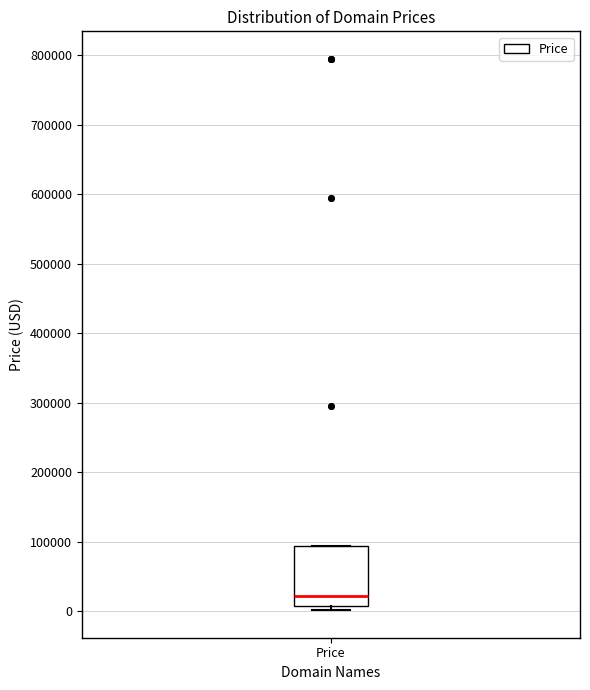

Where is the upper edge of the box for Price on the y-axis? The values are not printed on the chart, so give them approximately, as read against the axis.

90000